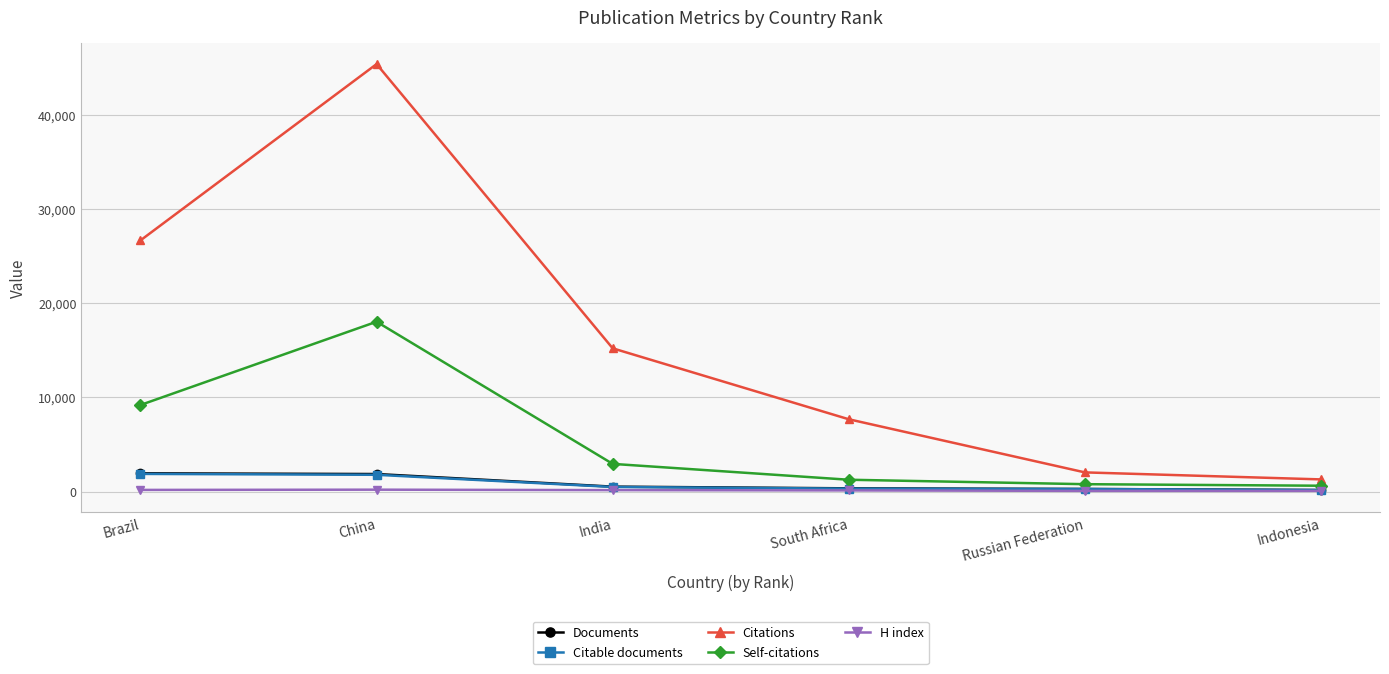

Where does the H index series first go above 149?

Brazil